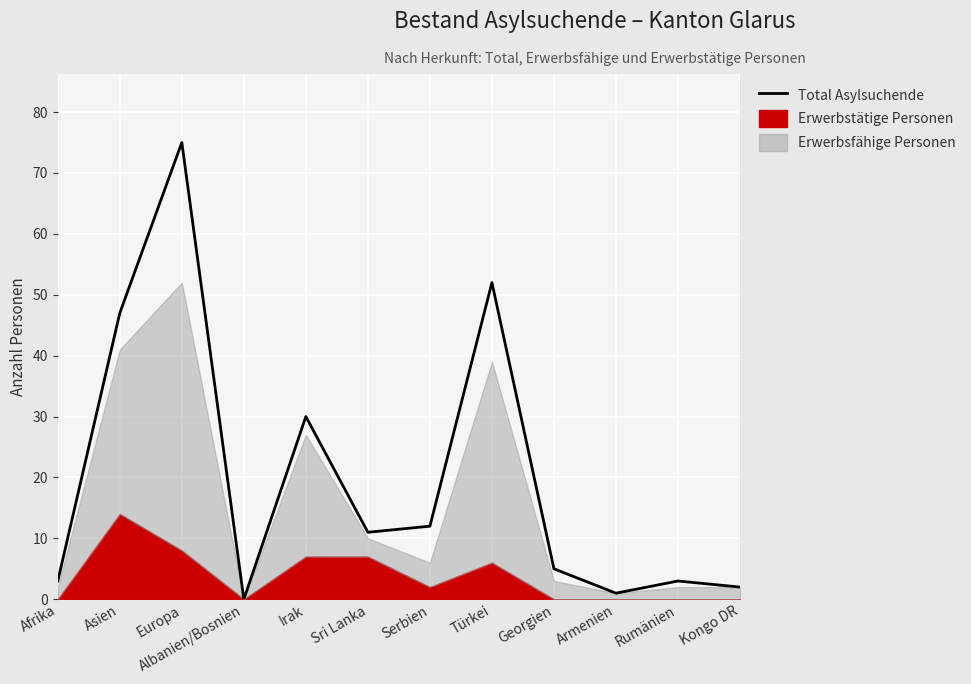

Where does the data first go above 11?

Asien